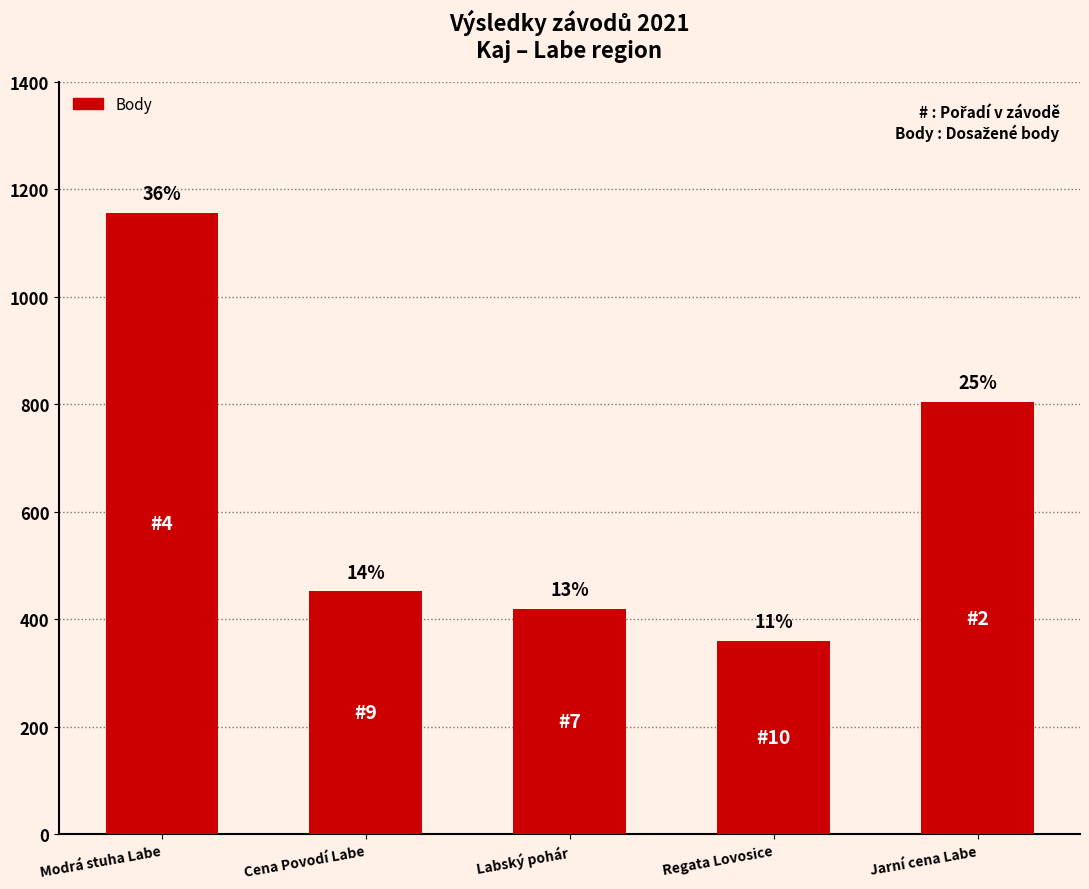

Does the chart contain any negative values?

No